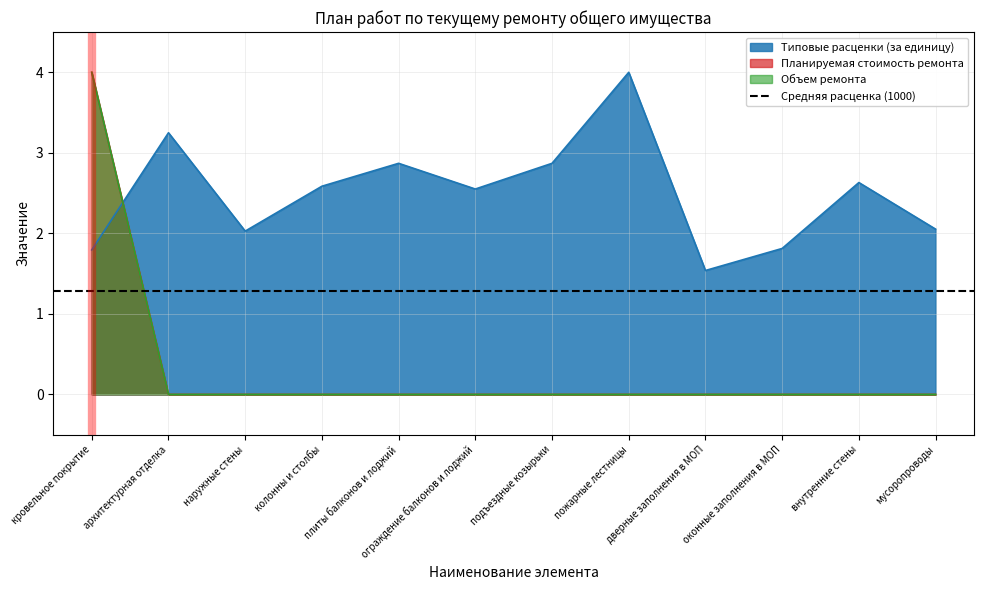

Which series ends up on top after the final intersection of Планируемая стоимость ремонта and Типовые расценки (за единицу)?

Типовые расценки (за единицу)